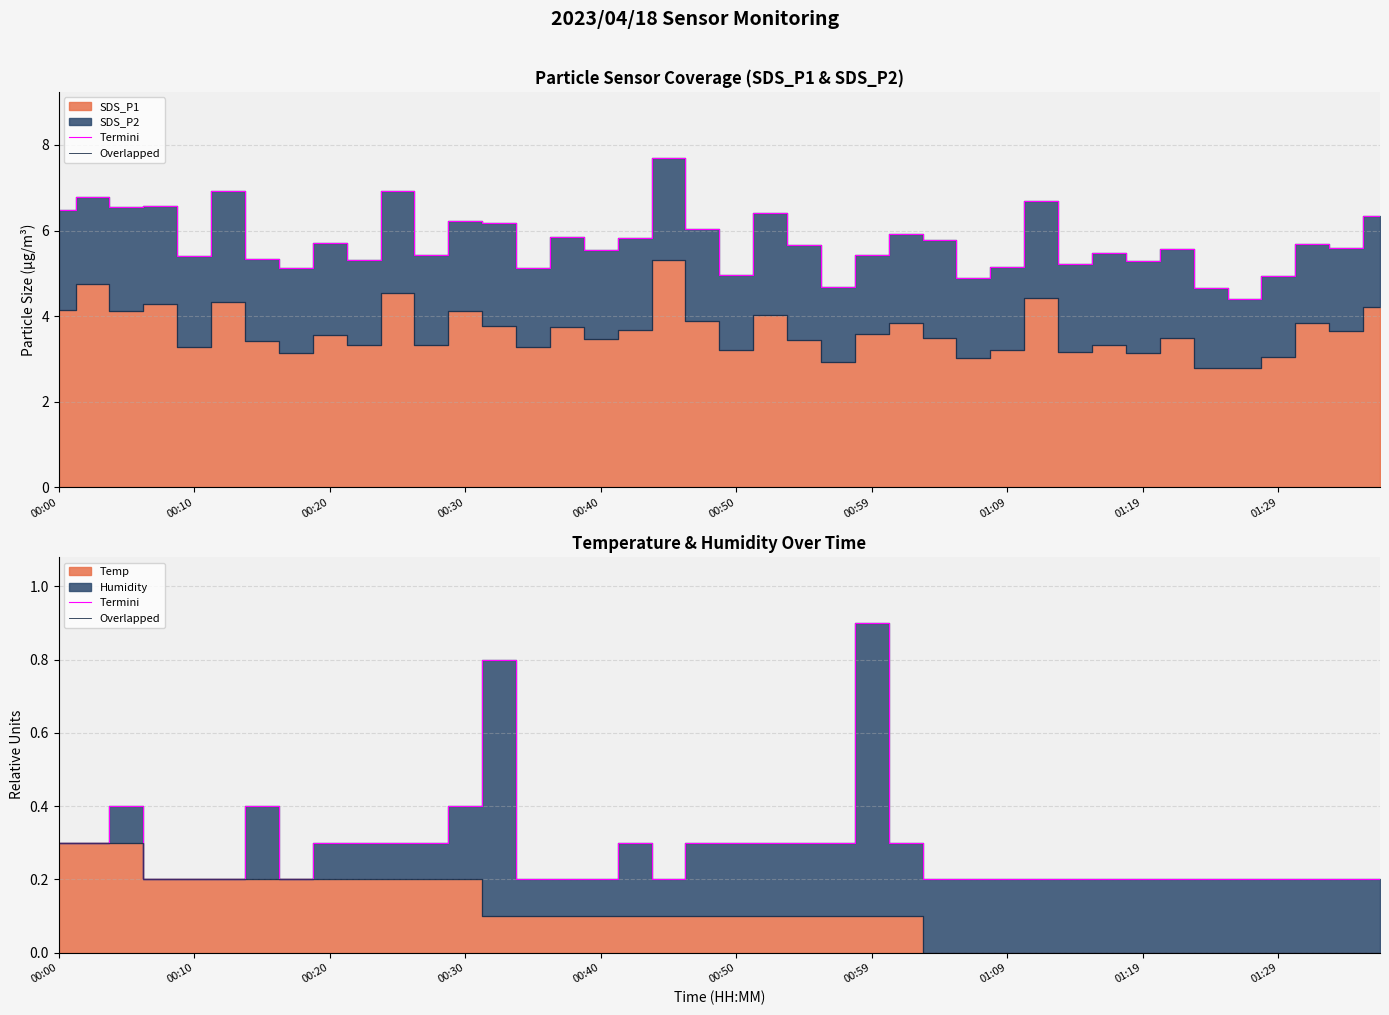

Is it true that Overlapped equals 0.3 at 00:30?

False